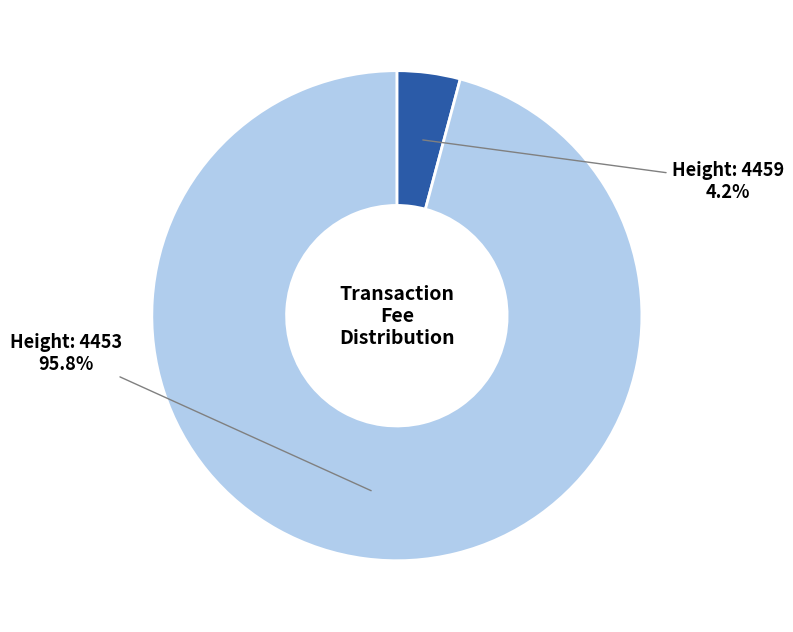

Is there a majority slice in this chart?

Yes